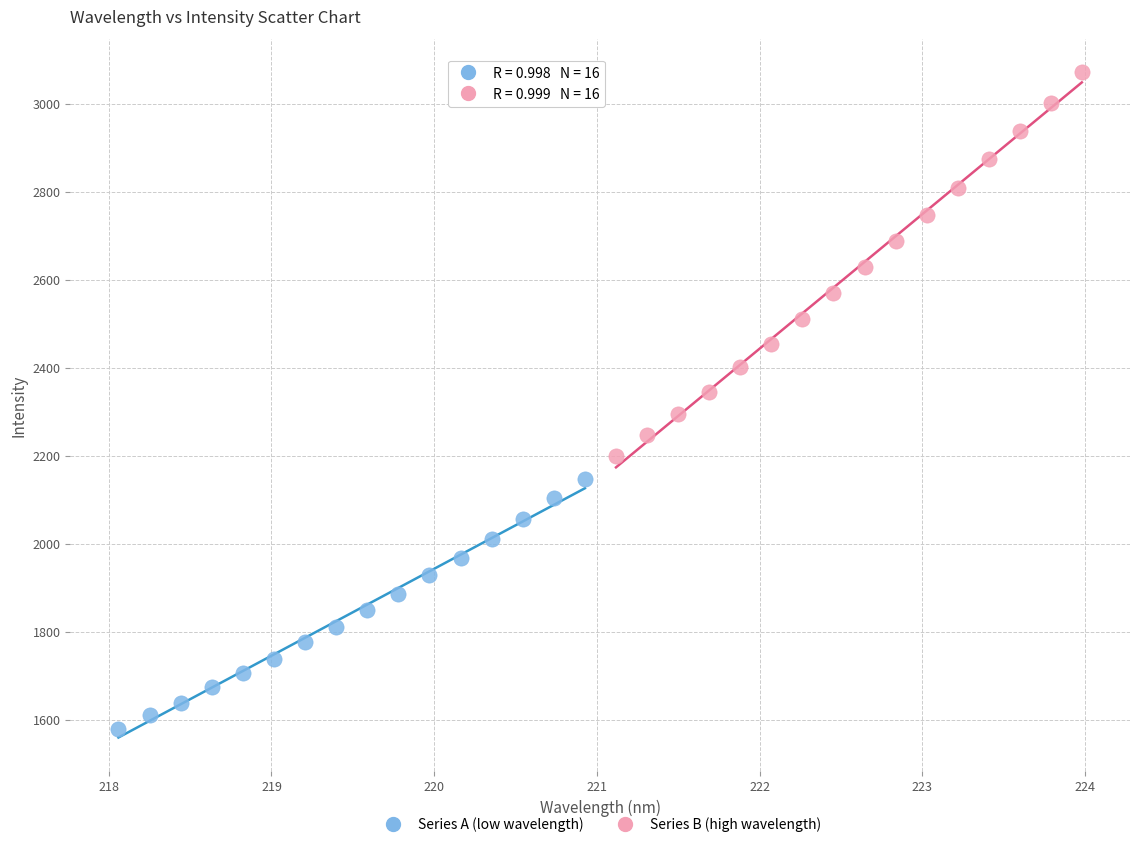

Which series has the largest Y range (max minus min)?

Series B (high wavelength)